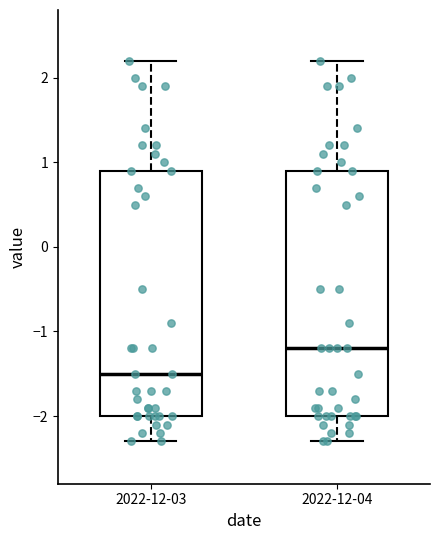

Which box has the highest median line?

2022-12-04